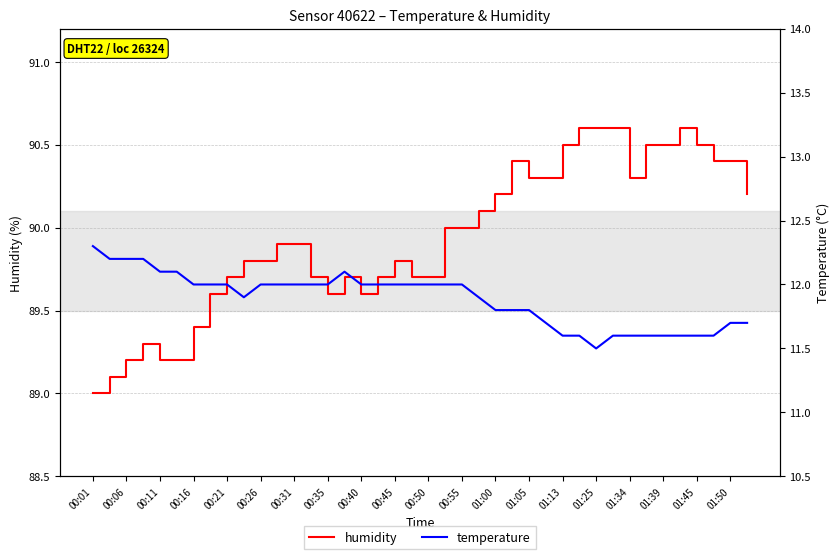

The humidity series shows 90.4 at 01:50. True or false?

True